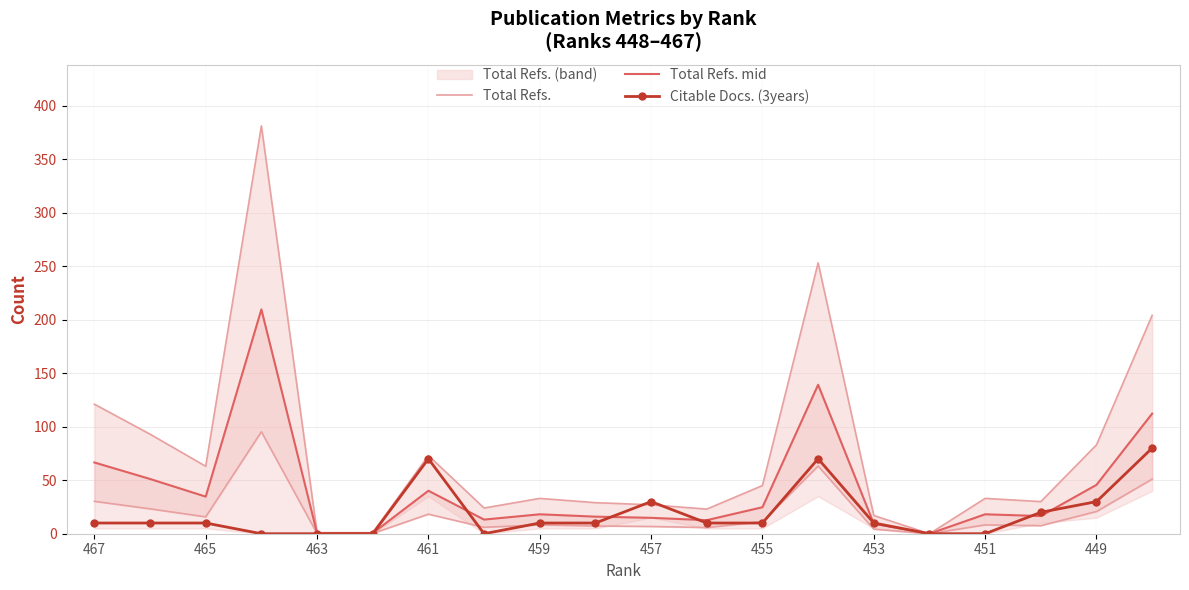

Rank the series at 17 from highest to lowest value.

Total Refs., Citable Docs. (3years), Total Refs. mid